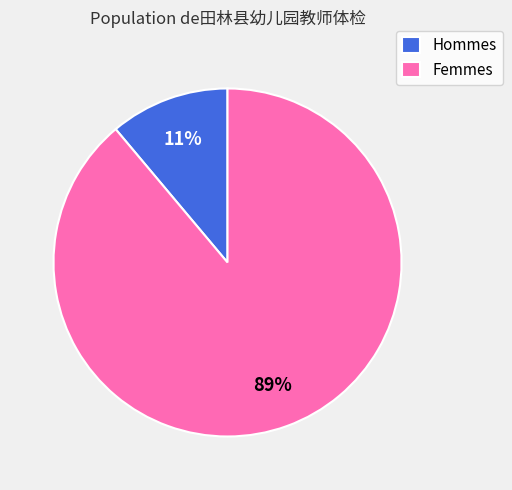

True or false: Hommes accounts for 11% of the total.

True